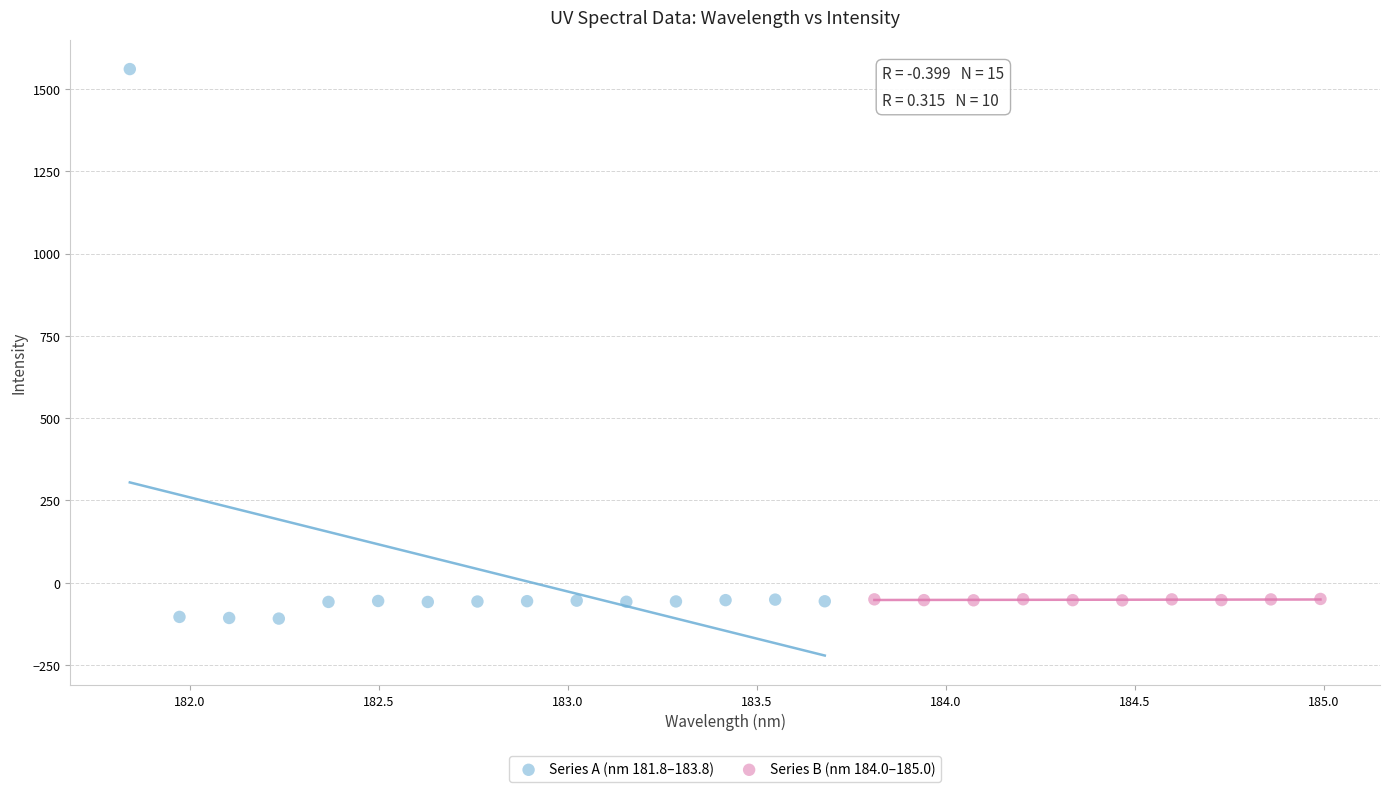

Which series reaches the maximum Y coordinate?

Series A (nm 181.8–183.8)